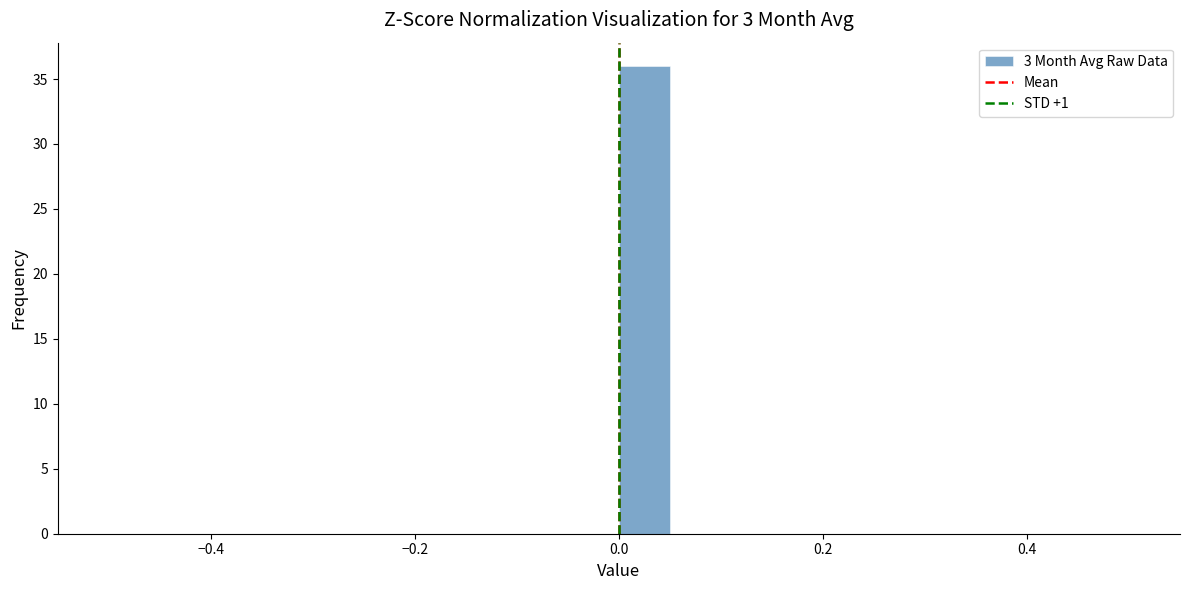

Read against the x-axis, roughly where is the centre of the tallest bar?

0.02